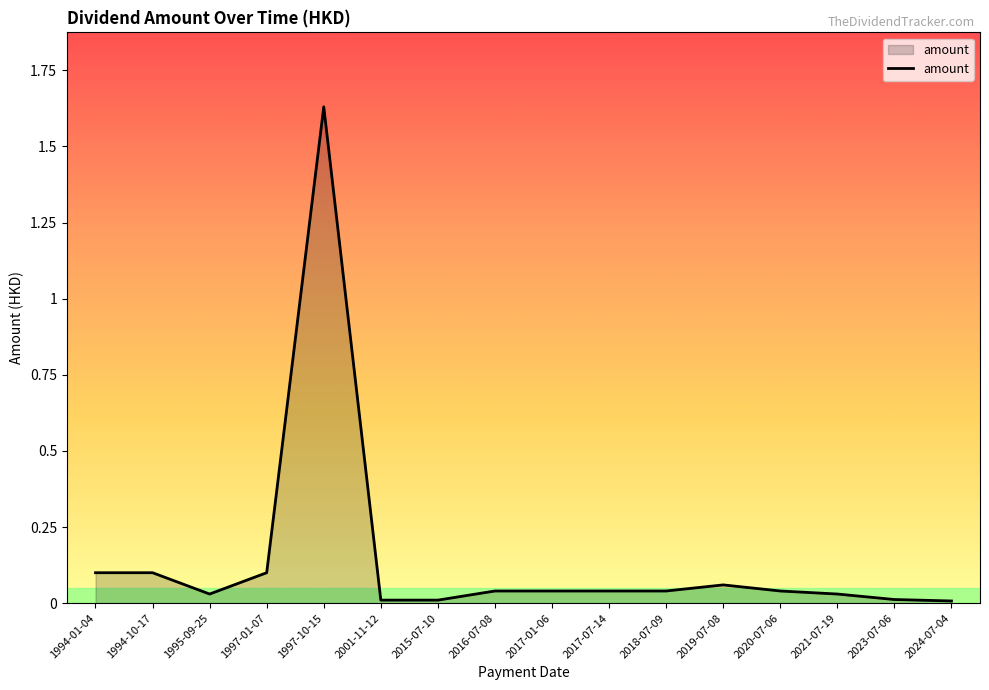

At which category does the chart reach its peak across all series?

1997-10-15